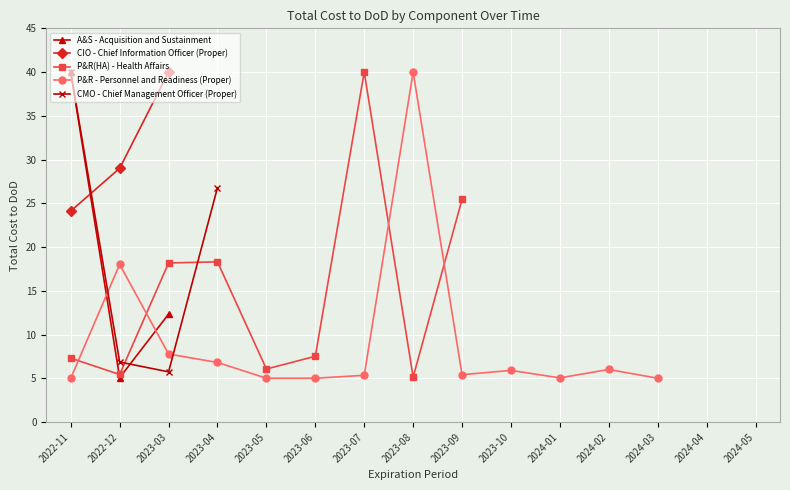

Rank the categories by A&S - Acquisition and Sustainment value from lowest to highest.

2022-12, 2023-03, 2022-11, 2023-04, 2023-05, 2023-06, 2023-07, 2023-08, 2023-09, 2023-10, 2024-01, 2024-02, 2024-03, 2024-04, 2024-05